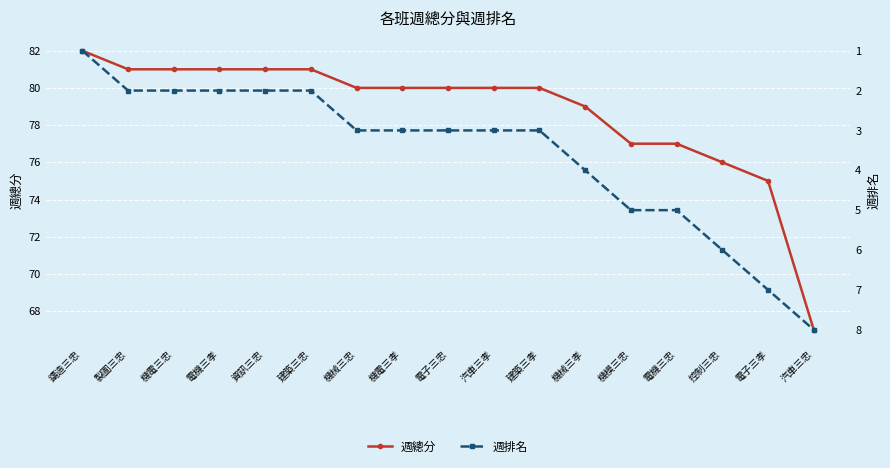

How many lines are shown in the chart?

2